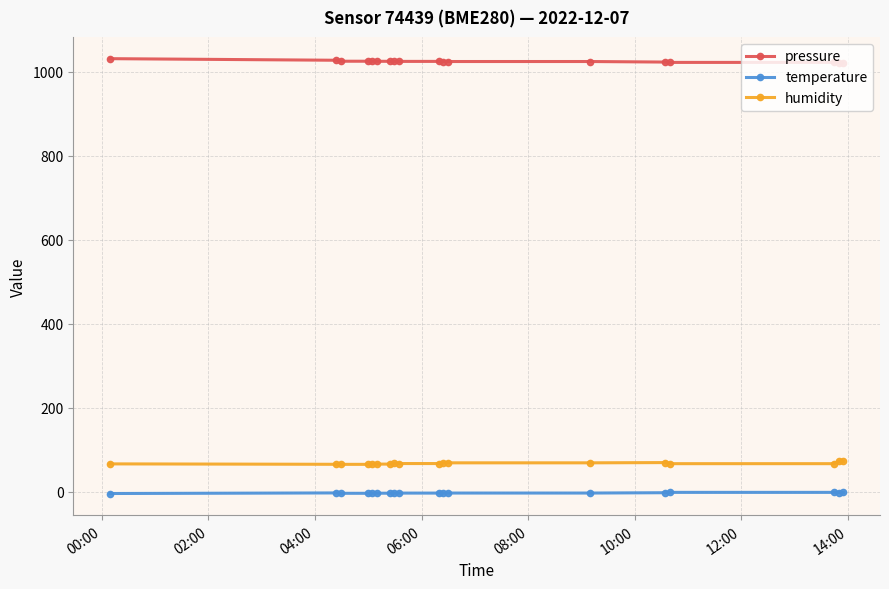

What is the value of the pressure point at the 1st from the left?

1031.1